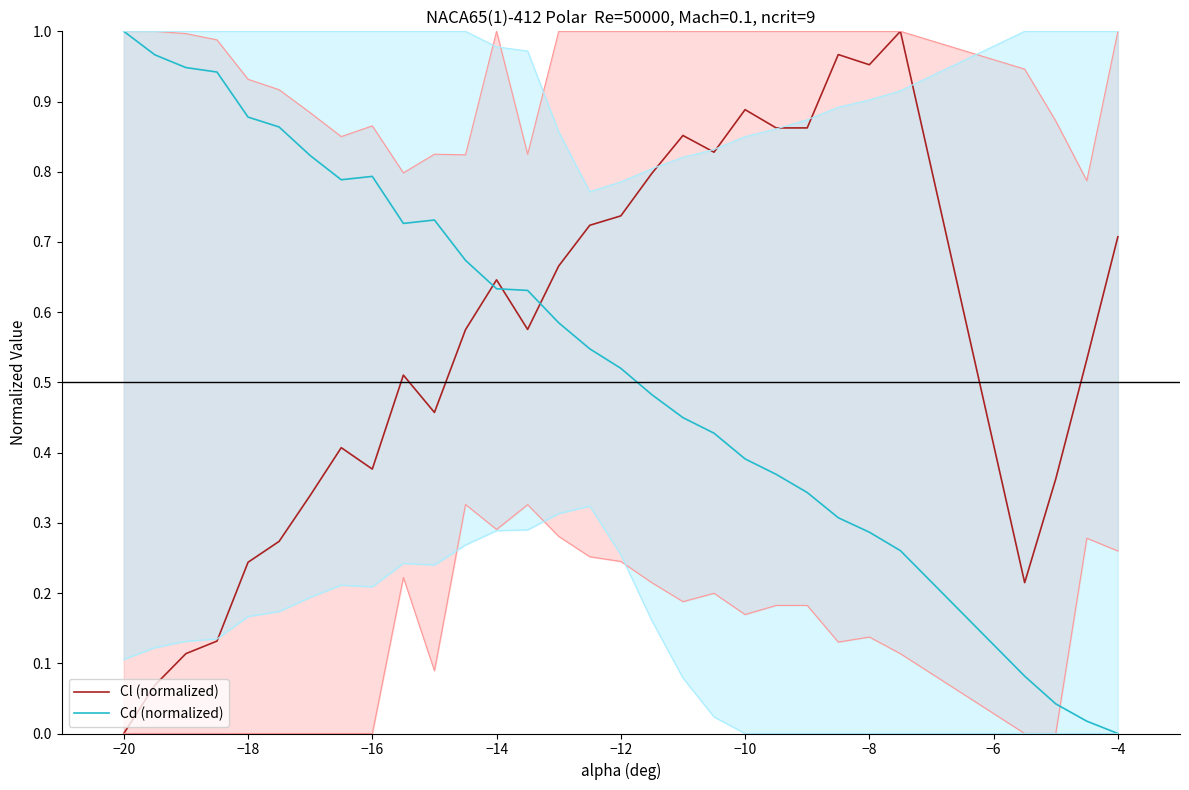

Which series has the largest total across all categories?

Cl (normalized)